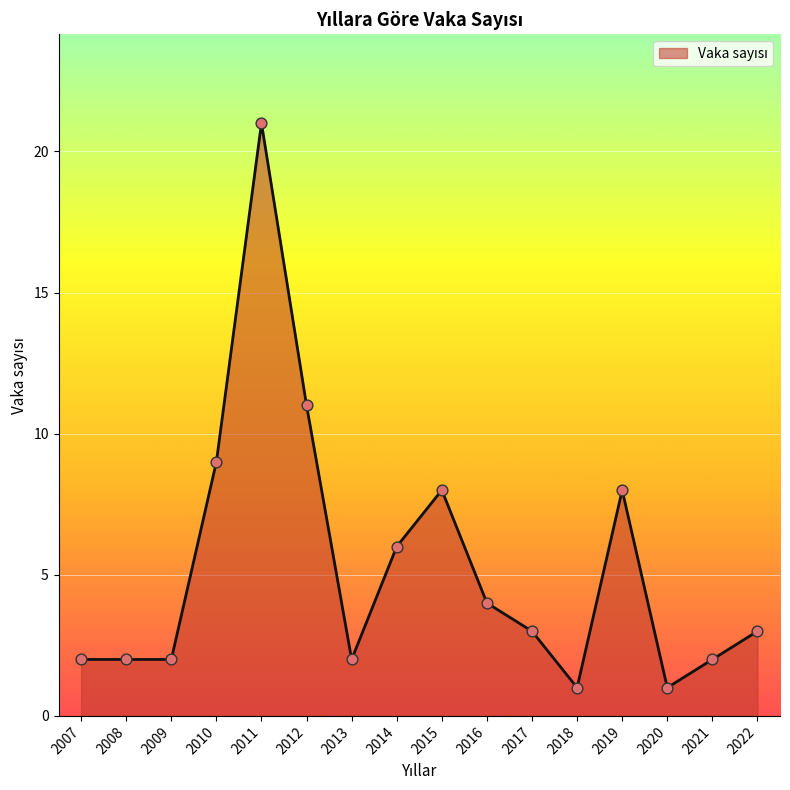

What is the ratio of the value at 2016 to the value at 2014?

0.7